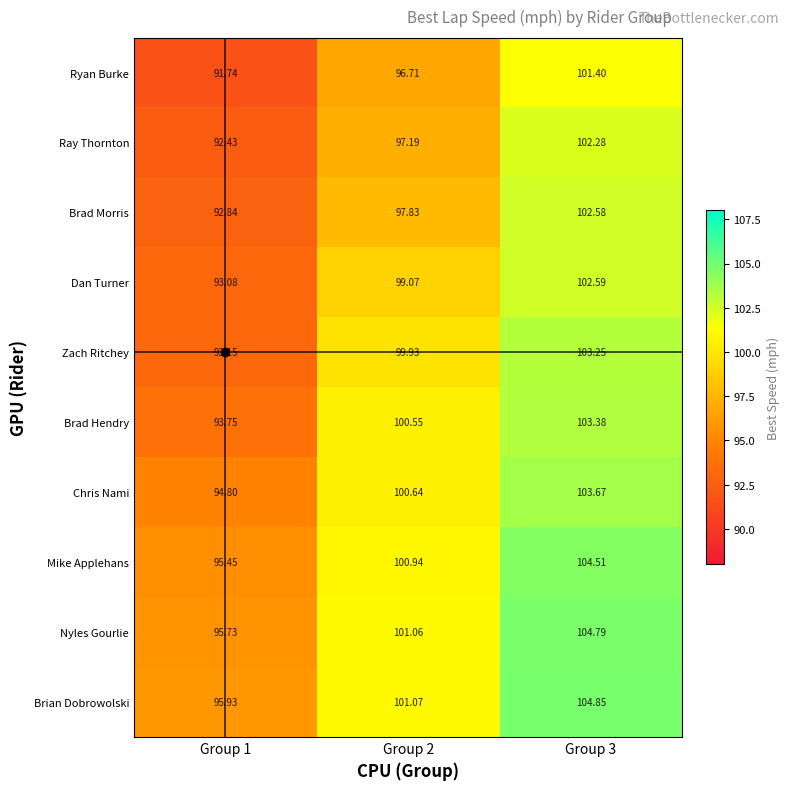

Which series has the largest total across all categories?

Brian Dobrowolski